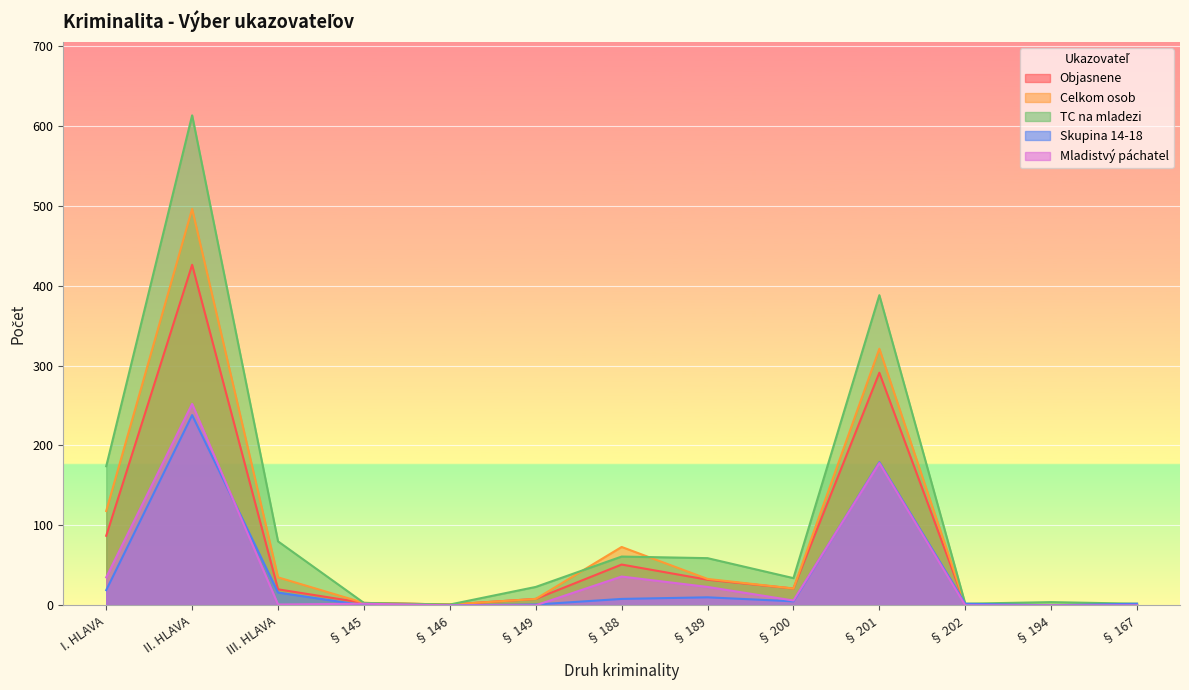

Reading left to right, list all the values displayed in this chart.

Objasnene: 87	426	20	3	1	8	51	32	21	291	1	0	0
Celkom osob: 118	496	35	3	1	8	73	33	21	321	1	0	0
TC na mladezi: 174	613	80	3	1	23	61	59	34	388	2	4	2
Skupina 14-18: 19	238	16	0	0	1	8	10	5	179	2	0	2
Mladistvý páchatel: 35	252	1	2	0	0	36	23	6	178	0	0	0